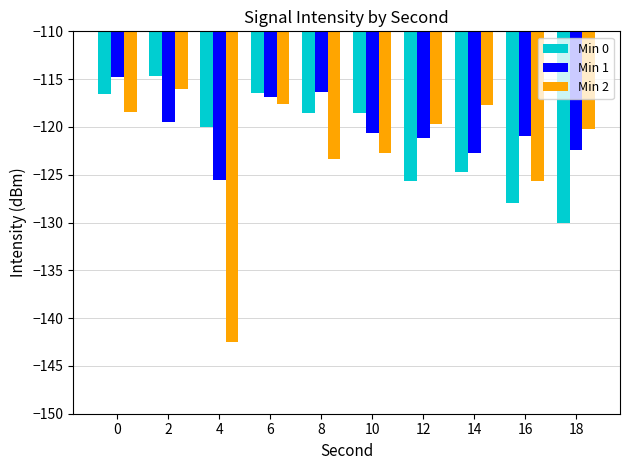

Where is Min 2 nearest to the value -129?

16